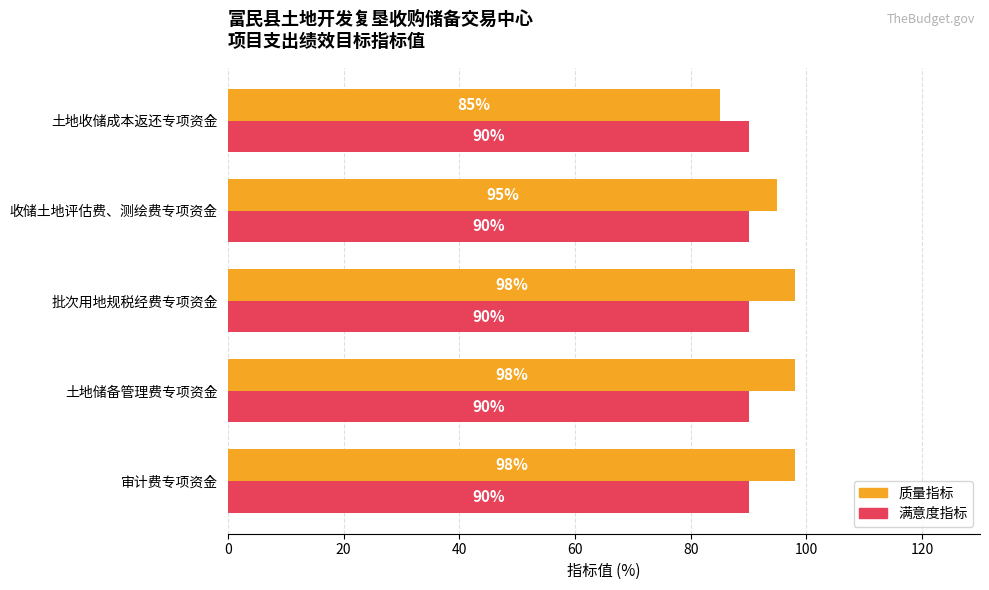

Is it true that 质量指标 equals 98 at 土地储备管理费专项资金?

True